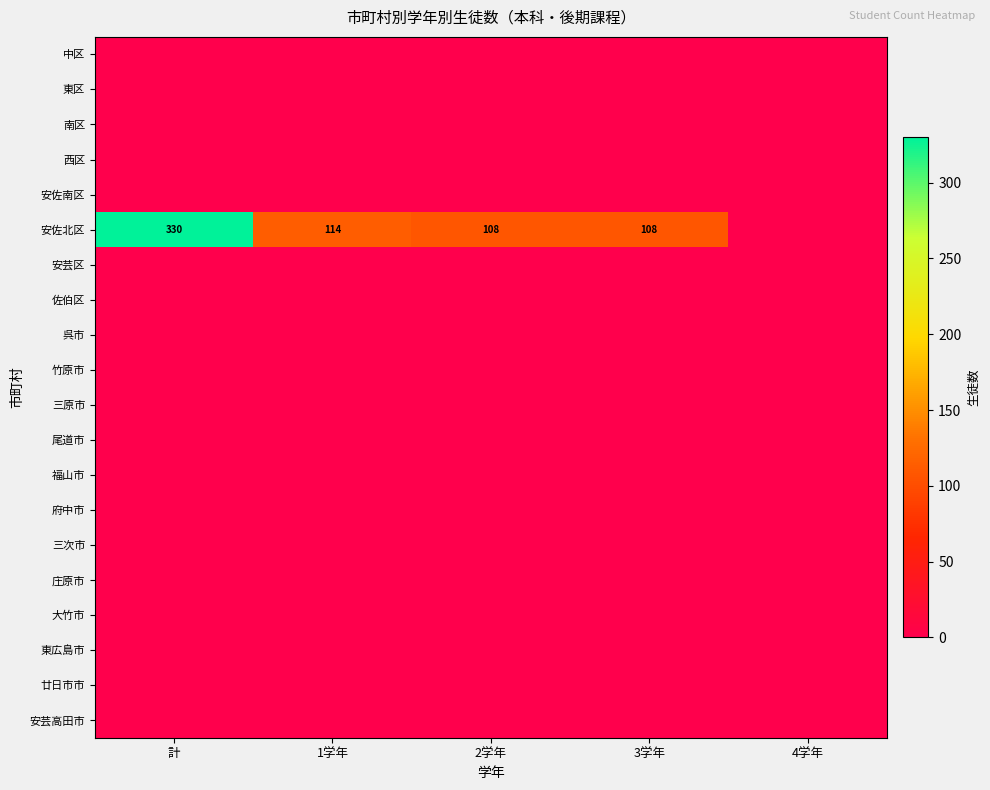

What is the total value across all series at 計?

330